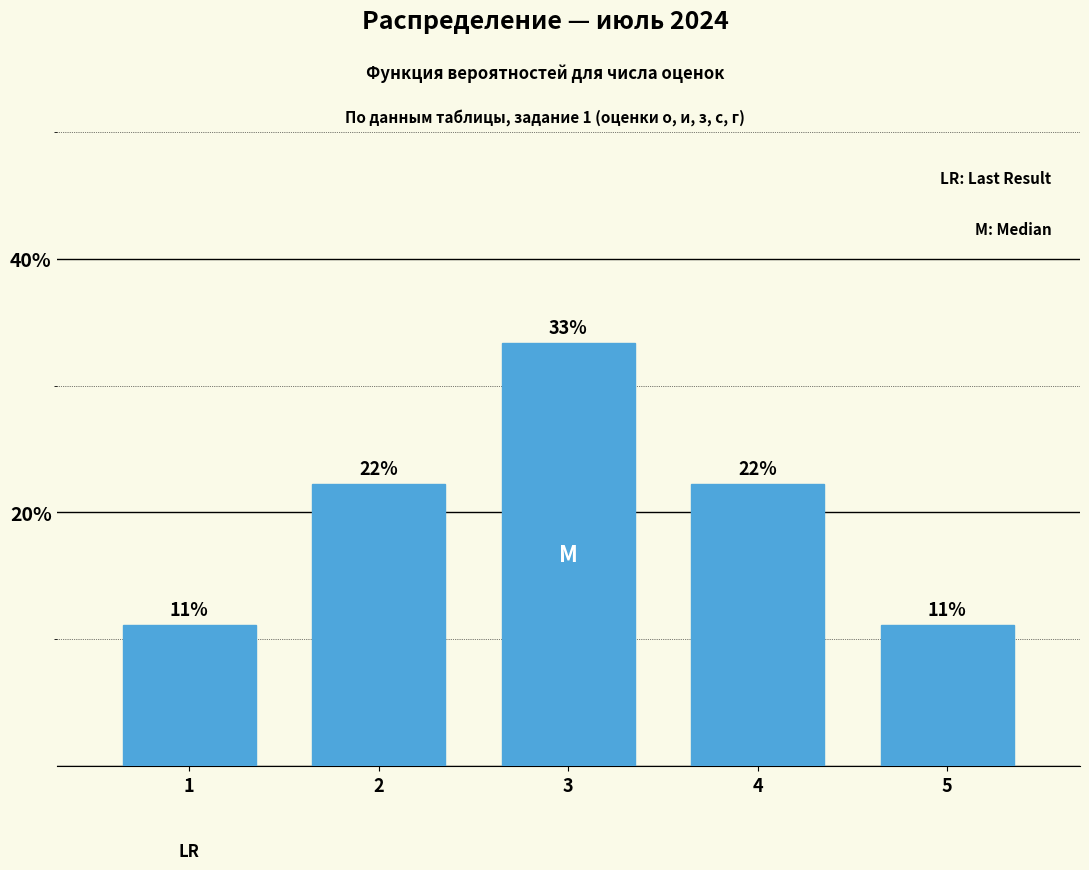

Does the chart contain any negative values?

No